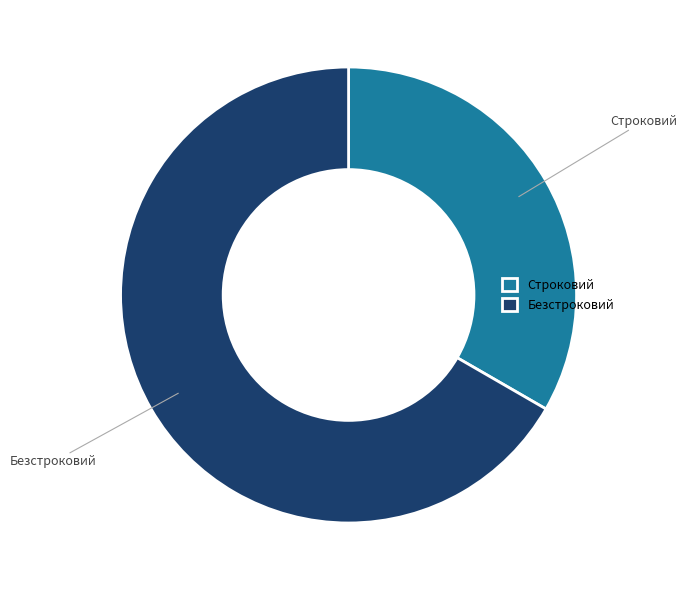

Which category accounts for the majority?

Безстроковий